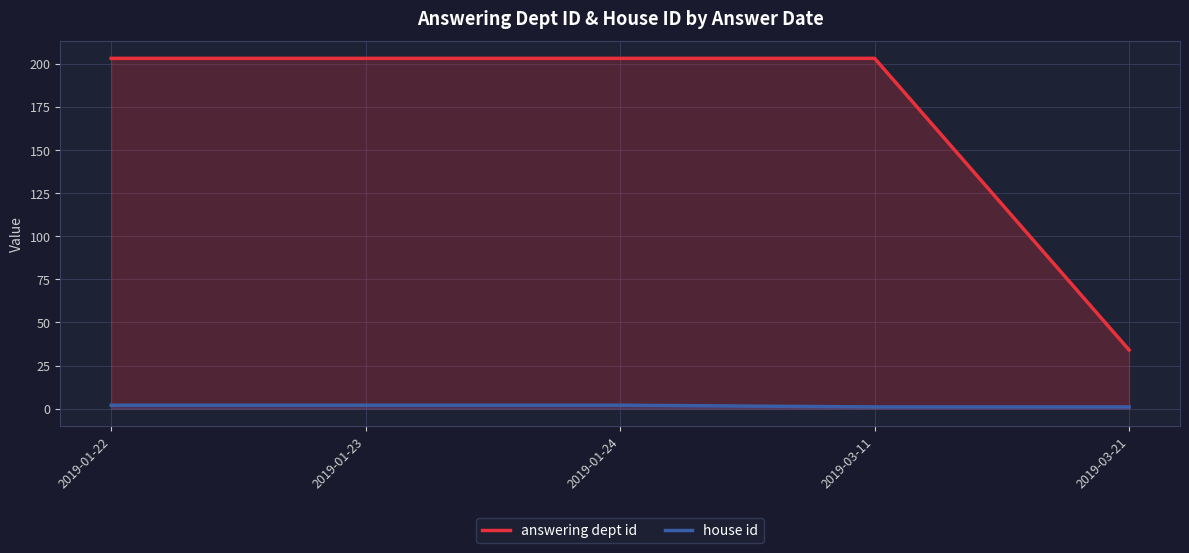

True or false: answering dept id and house id intersect in this chart.

False